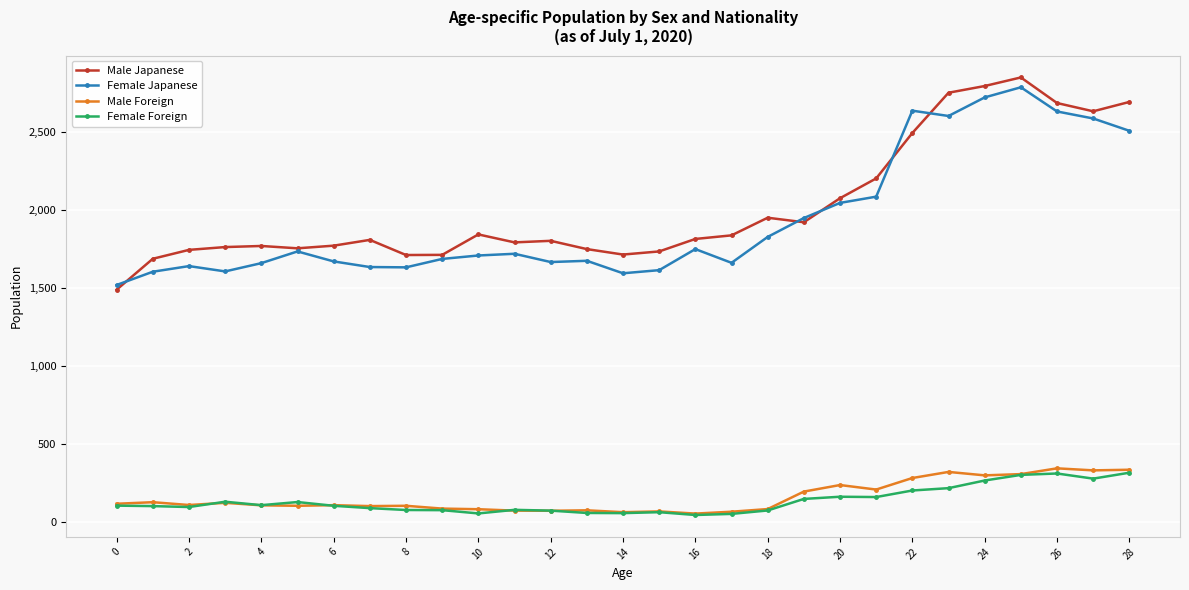

What is the value of the Male Japanese point at the 5th from the left?

1767